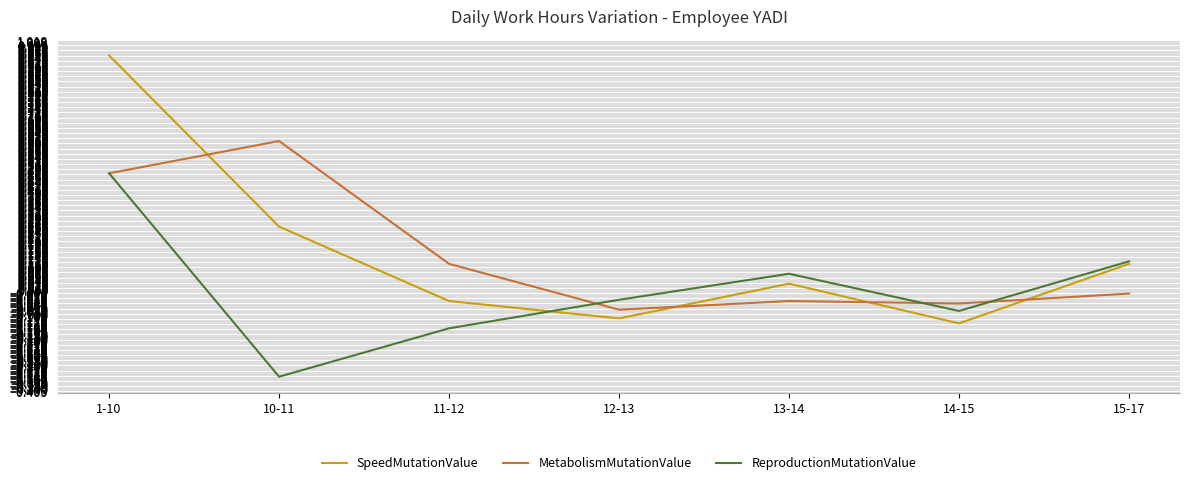

At which category does MetabolismMutationValue reach its first local peak?

10-11